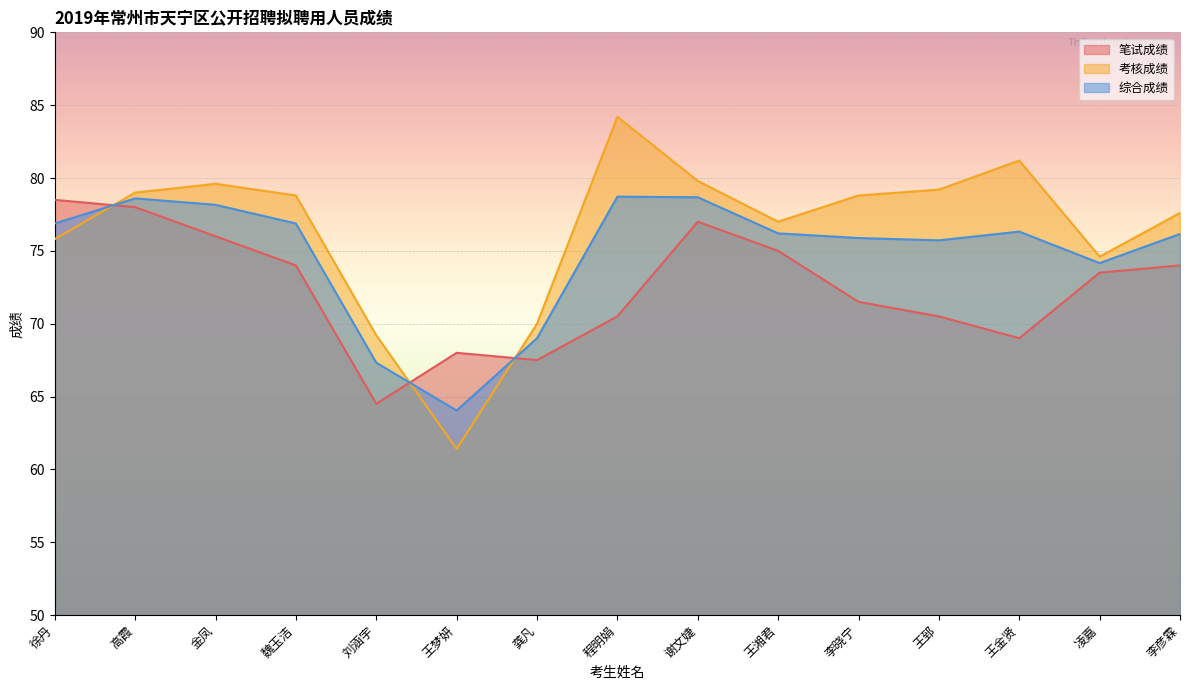

What is the difference between the maximum and minimum values in the 考核成绩 series?

22.8